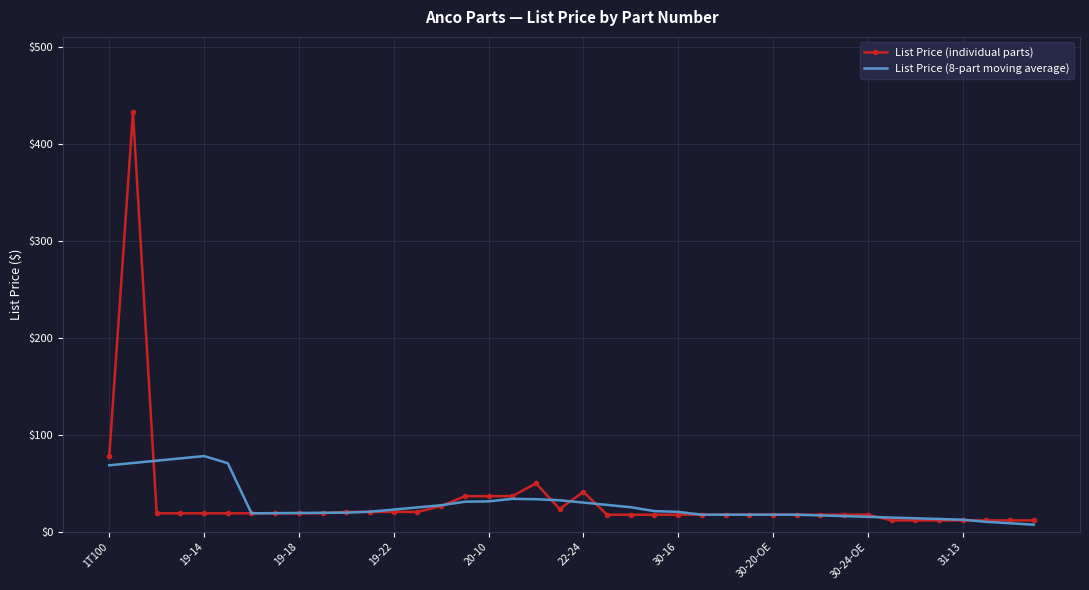

List the series in order of their peak value, highest first.

List Price (individual parts), List Price (8-part moving average)